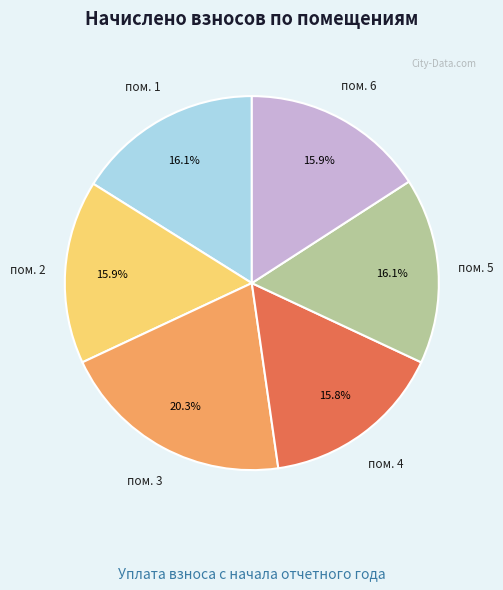

Combined, what portion of the pie is пом. 2 and пом. 3?

36.2%